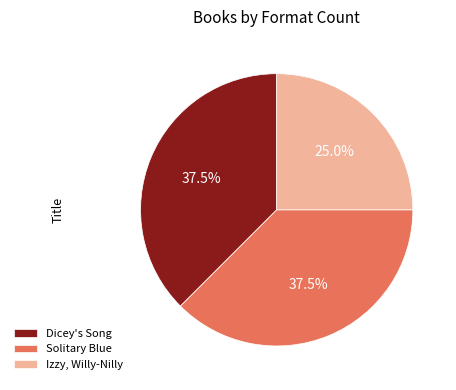

How much of the chart is everything except Dicey's Song?

62.5%